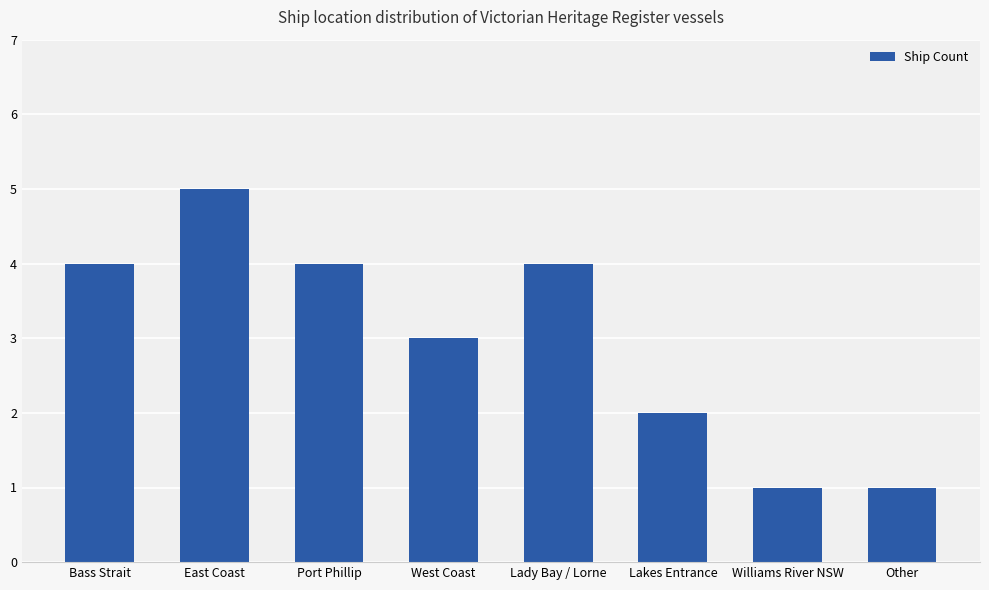

Reading right to left, list all the values displayed in this chart.

Other=1	Williams River NSW=1	Lakes Entrance=2	Lady Bay / Lorne=4	West Coast=3	Port Phillip=4	East Coast=5	Bass Strait=4